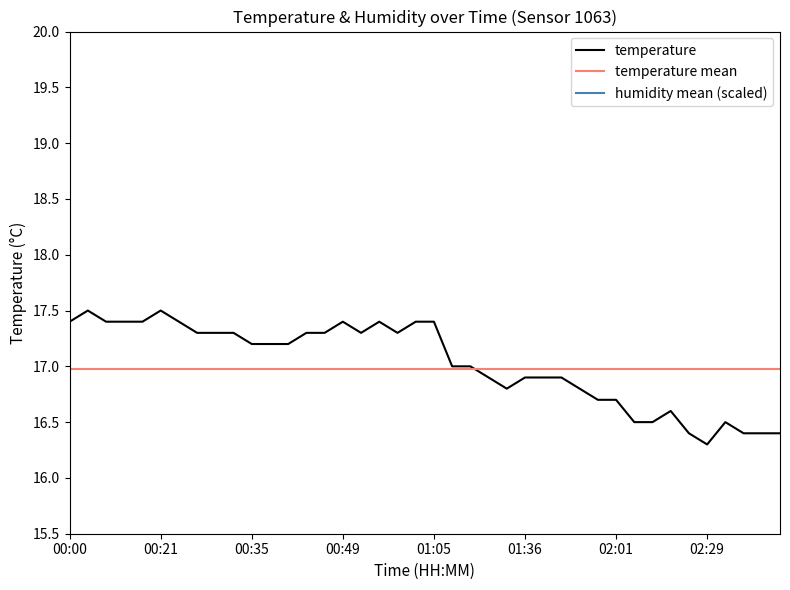

Between 01:36 and 02:03, which is larger?

01:36